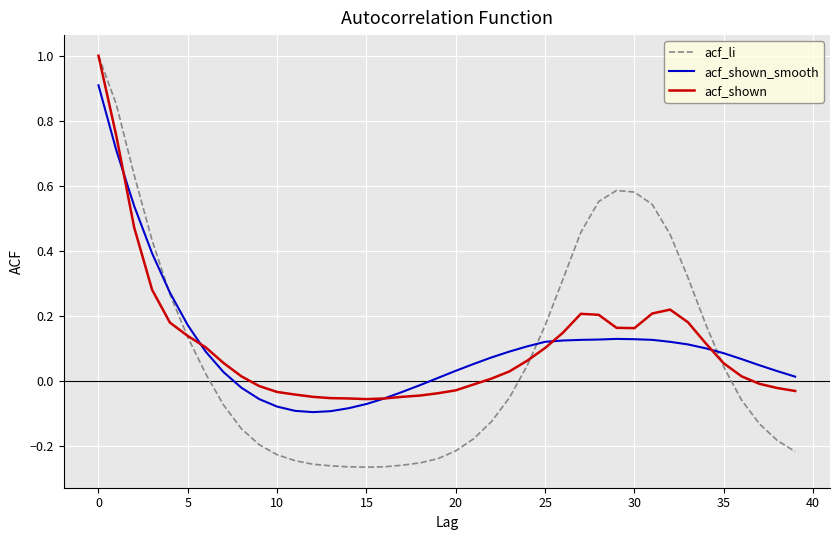

How many intersections are there between acf_shown_smooth and acf_li?

3